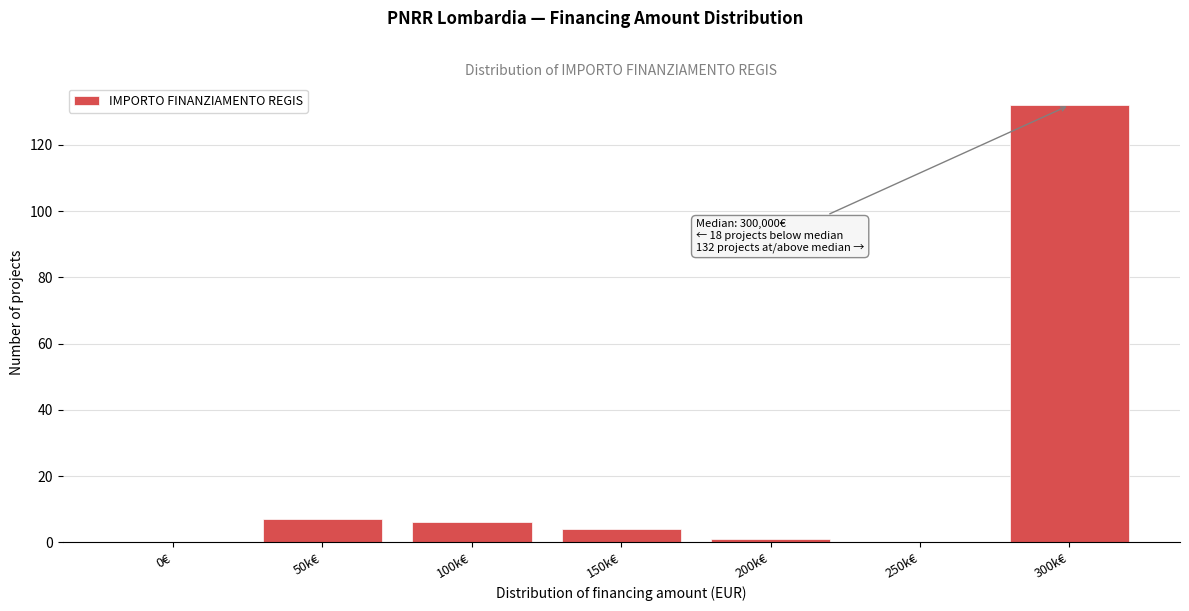

Reading left to right, what are all the values shown in this chart?

0€=0	50k€=7	100k€=6	150k€=4	200k€=1	250k€=0	300k€=132